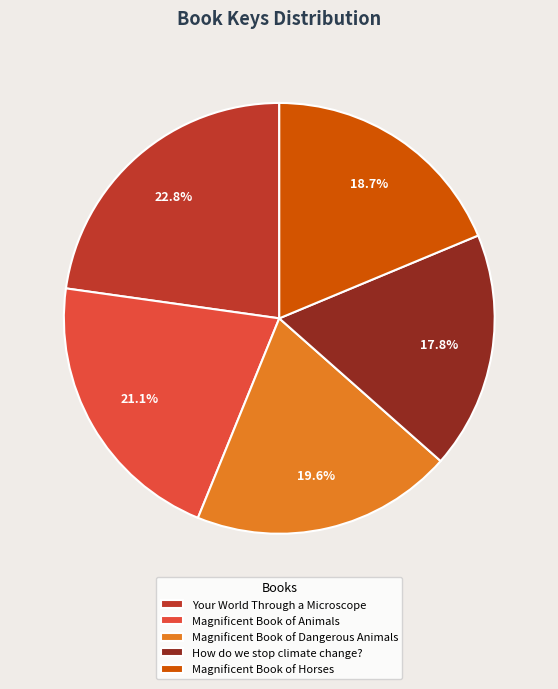

Which has a higher value, How do we stop climate change? or Magnificent Book of Horses?

Magnificent Book of Horses